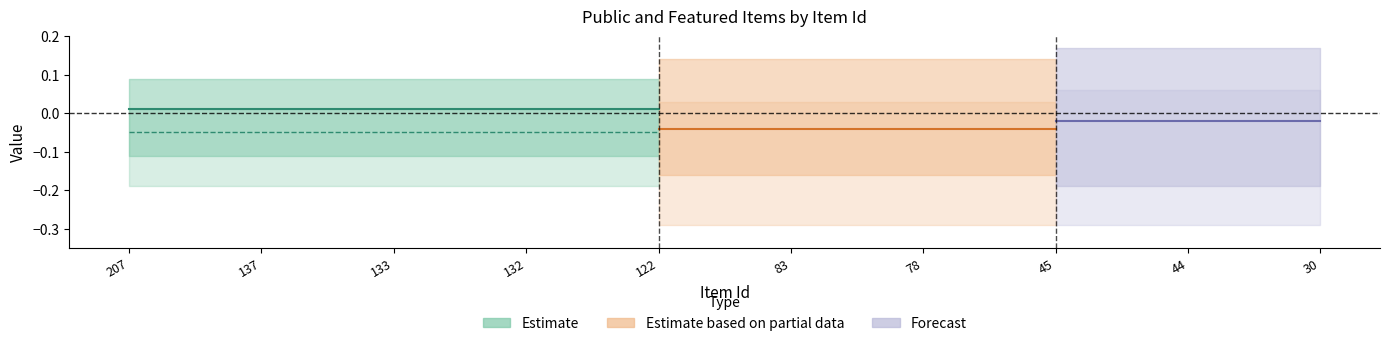

Between 122 and 133, which is larger?

122